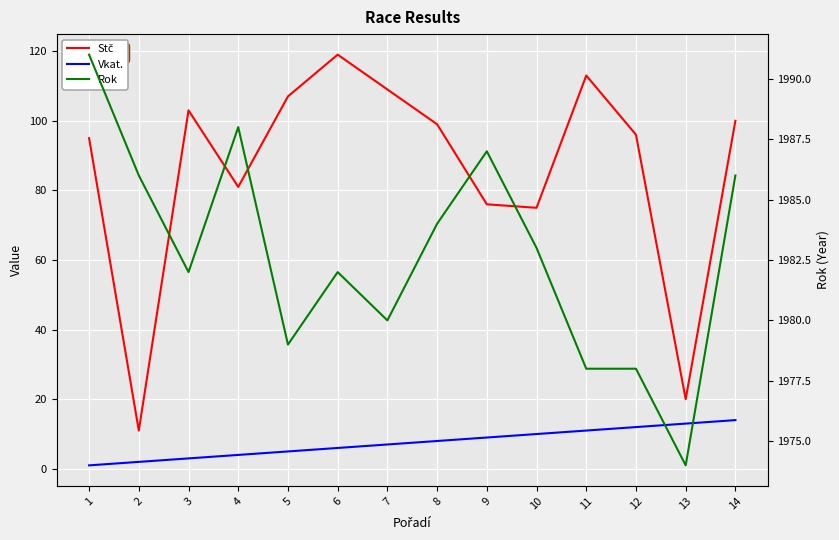

What is the maximum value for Rok?

1991